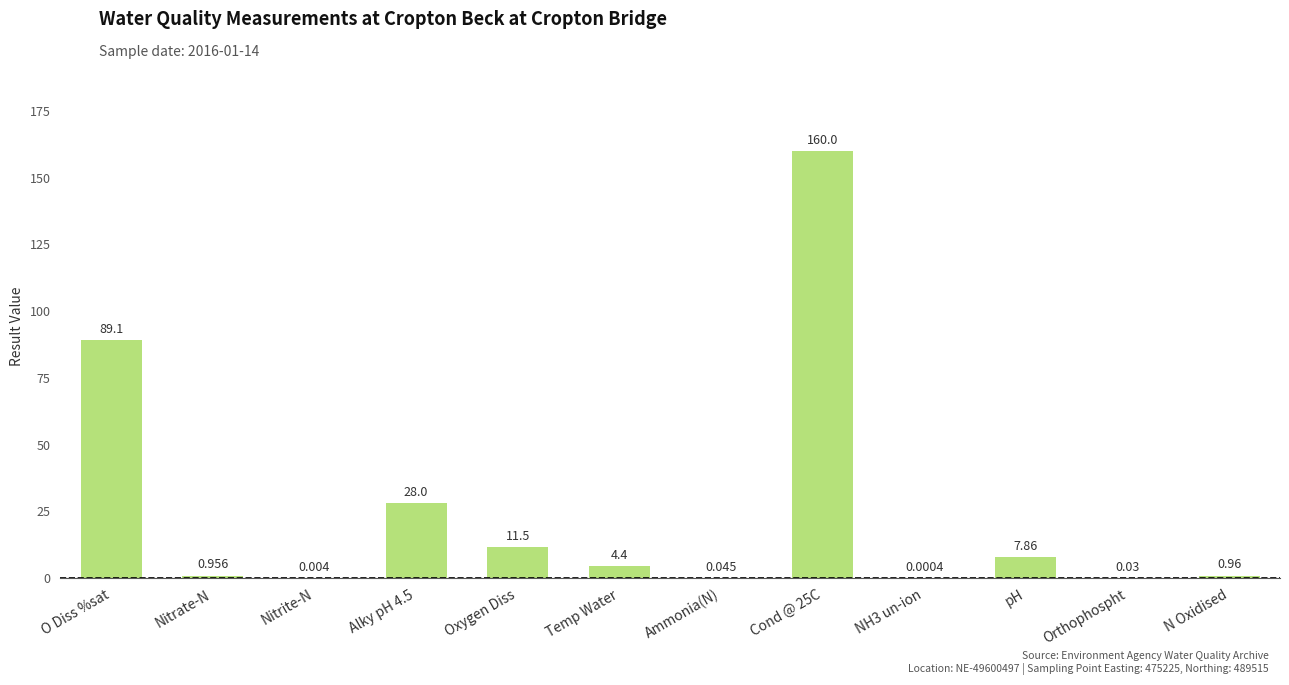

At which label is the value closest to 80?

O Diss %sat